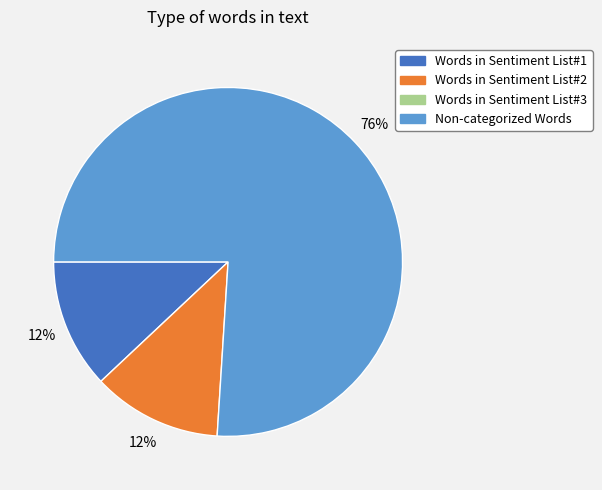

How many segments does this pie chart have?

3